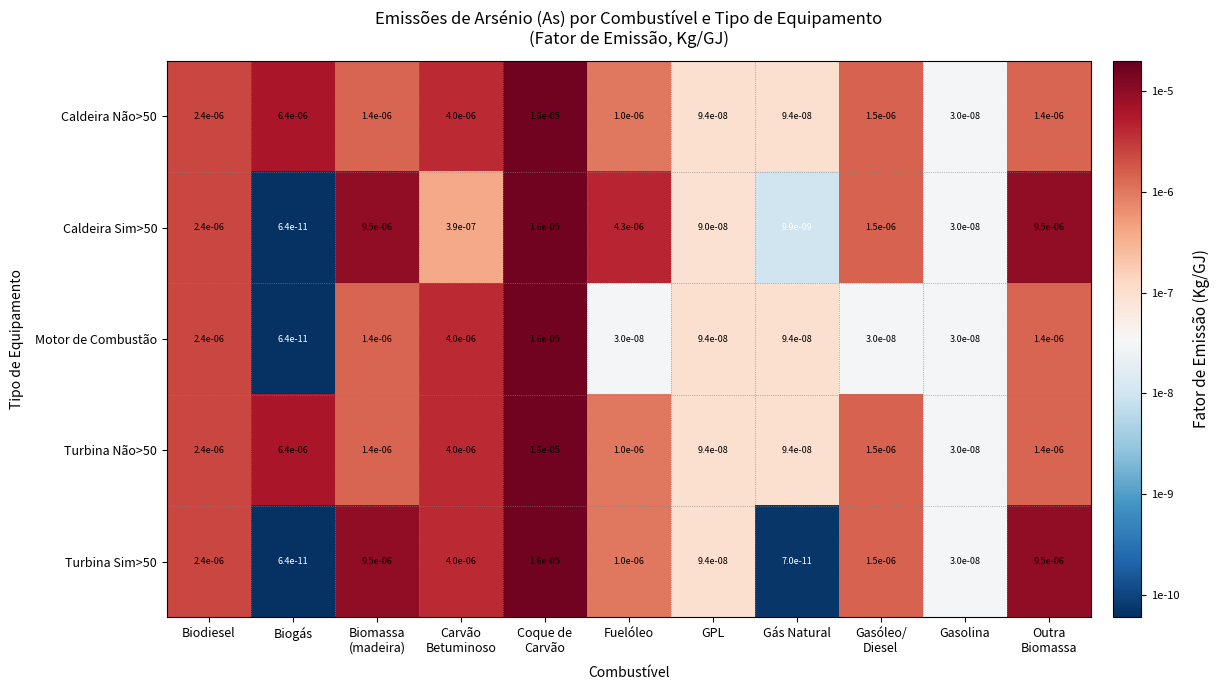

Which category has the lowest value in the Caldeira Não>50 series?

Gasolina